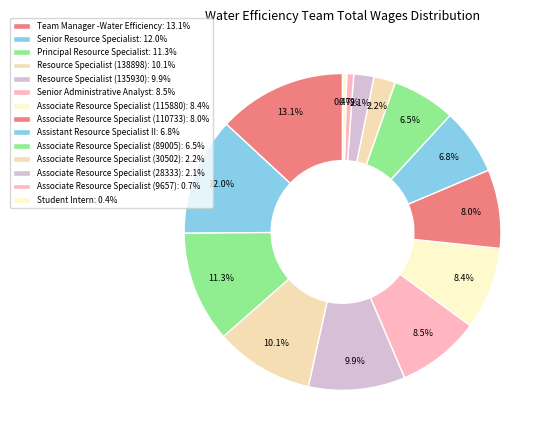

Does Principal Resource Specialist represent more than half of the total?

No